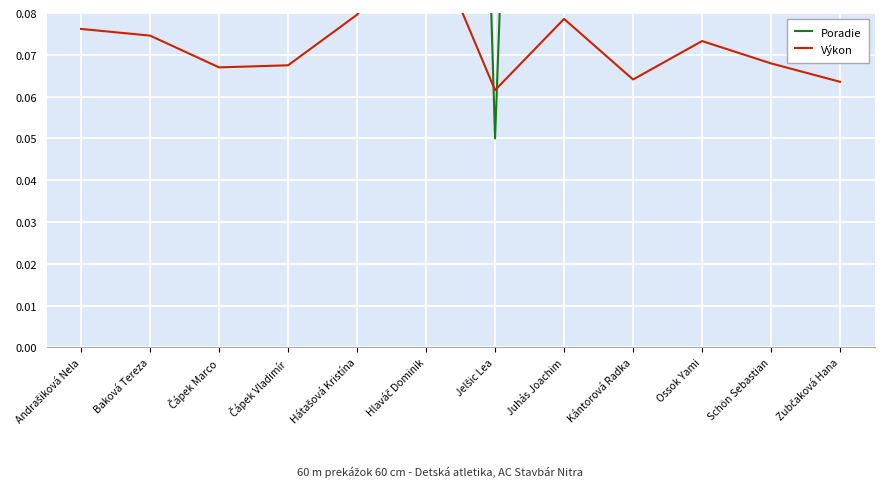

What position from the right is Hátašová Kristína?

8